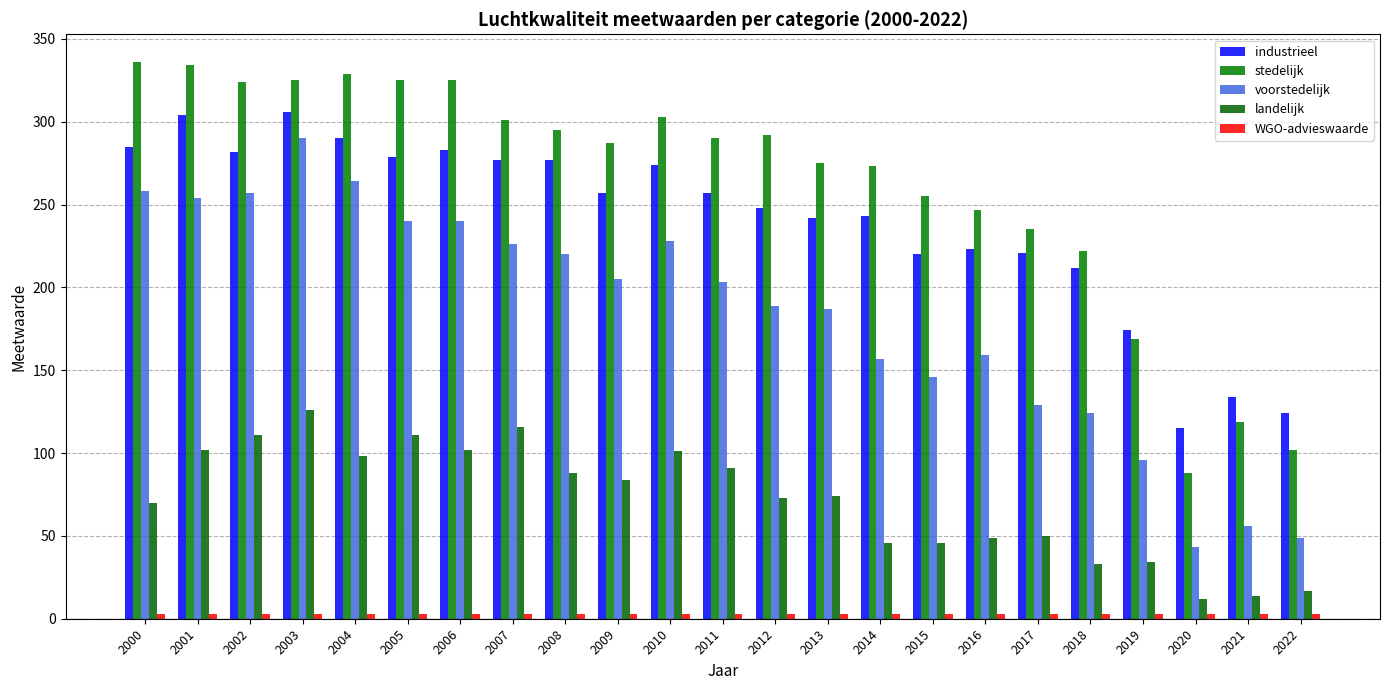

What is the spread (max minus min) of values at 2006?

322